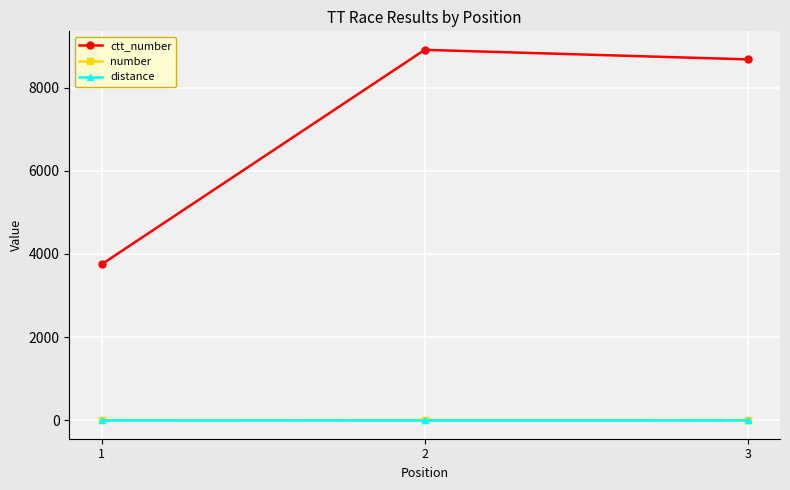

Which series has the widest spread of values?

ctt_number